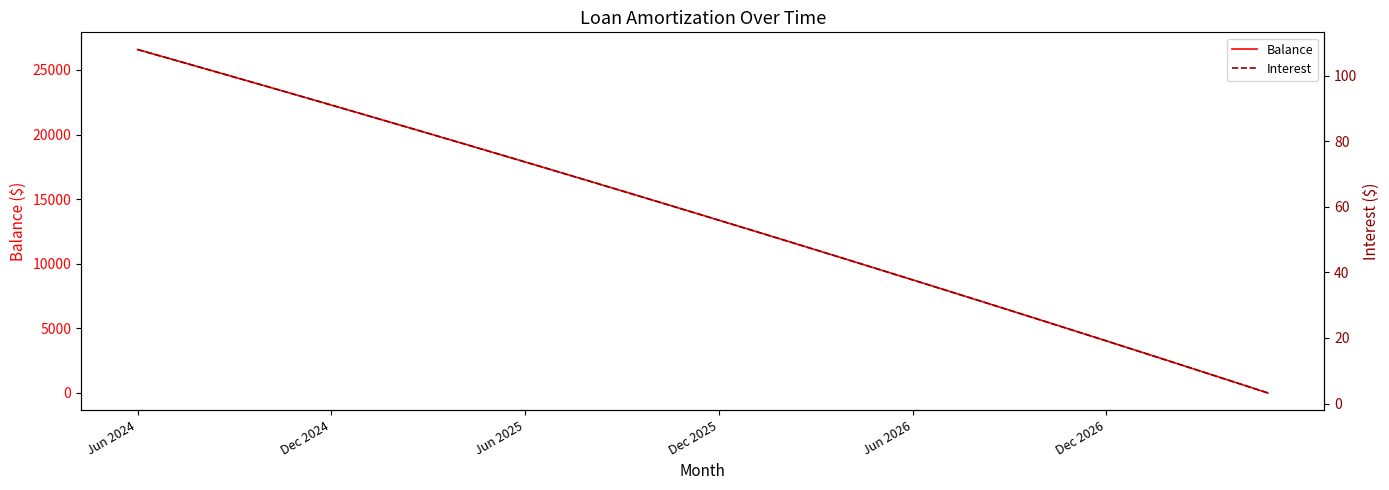

Which series has the largest total across all categories?

Balance